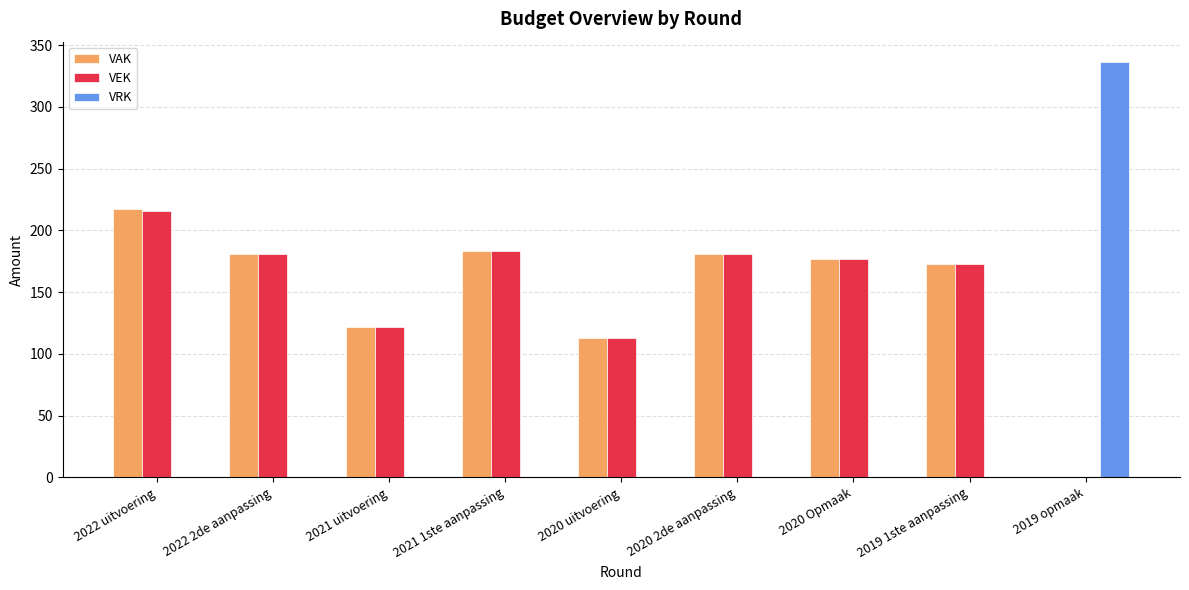

Is the value of VRK at 2021 uitvoering greater than the value of VEK at 2022 uitvoering?

No